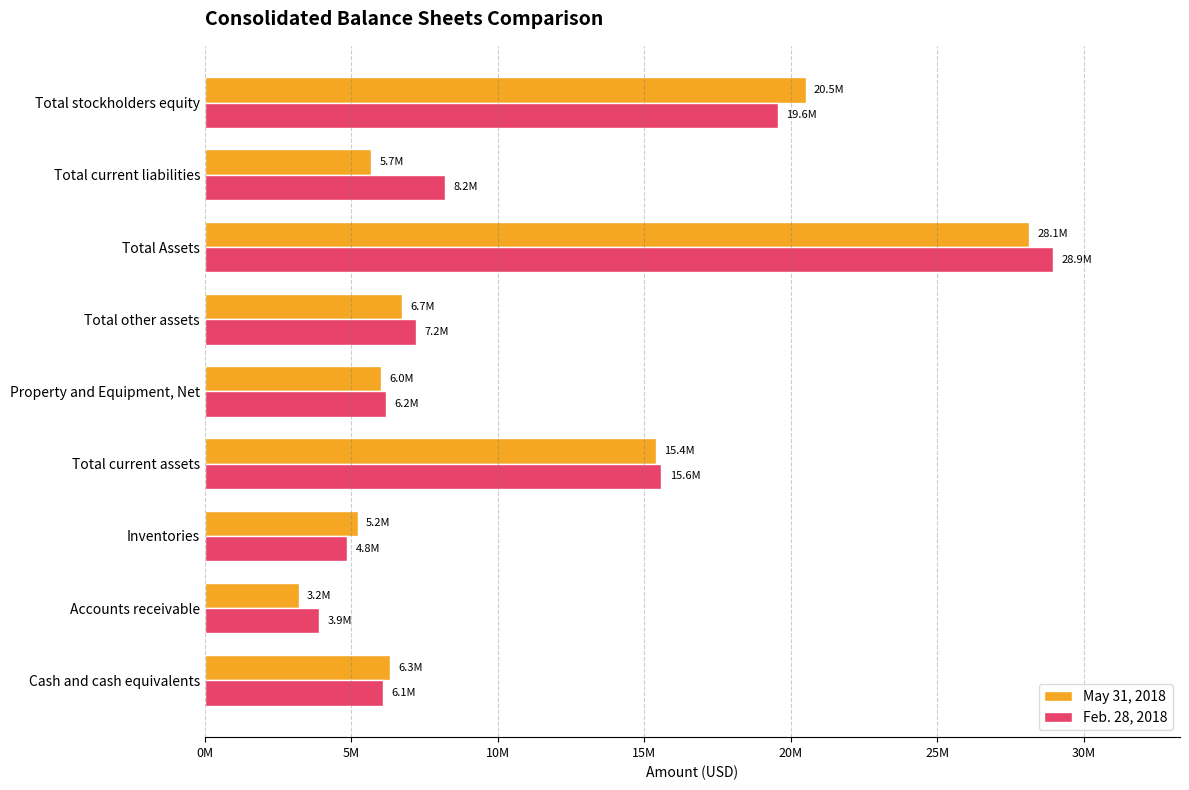

List the series in order of their overall mean, lowest first.

May 31, 2018, Feb. 28, 2018